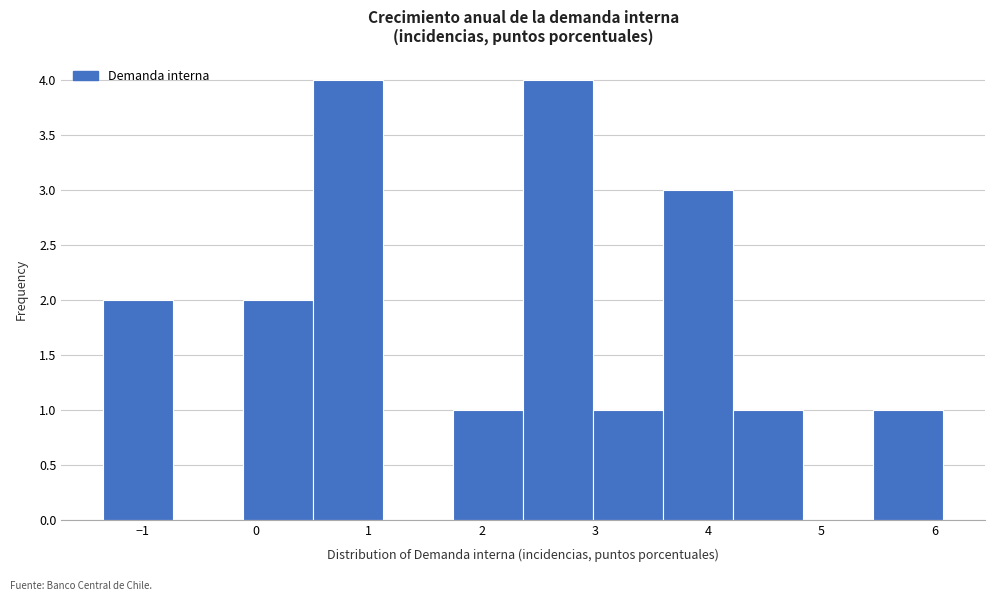

What is the height of the bar covering -0.1 to 0.5 on the x-axis? Neither the bar edges nor the heights are printed on the chart, so give them approximately, as read against the axes.

2